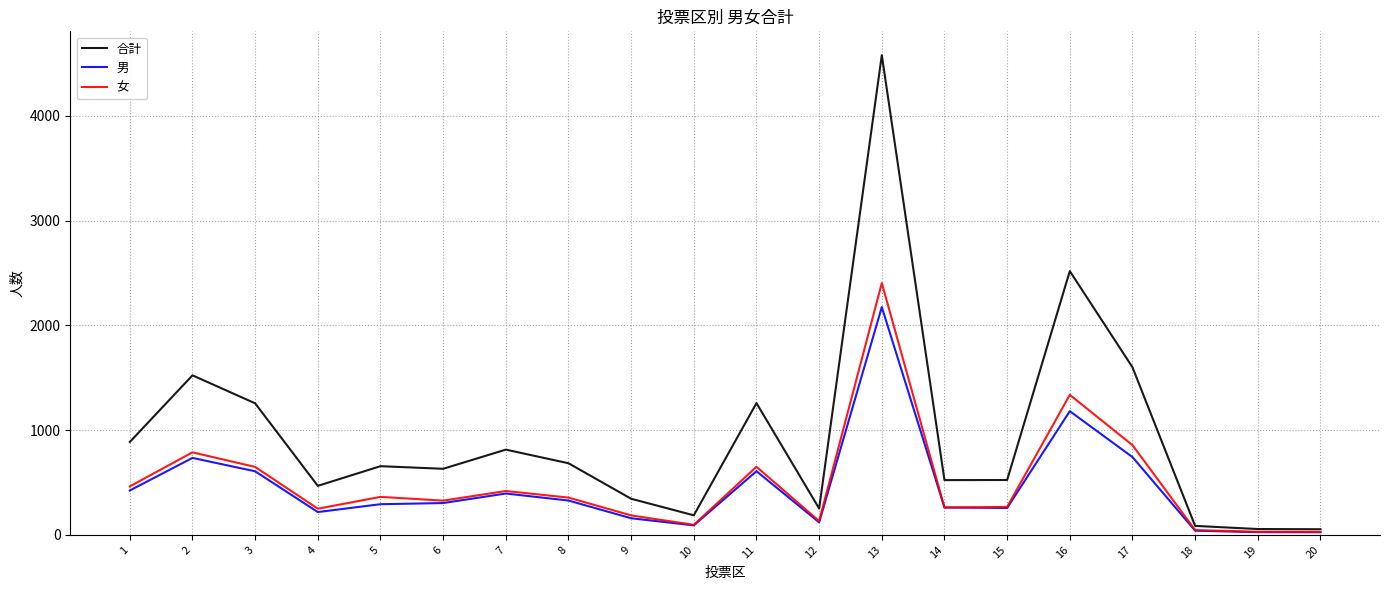

Where is the first local minimum for 合計?

4